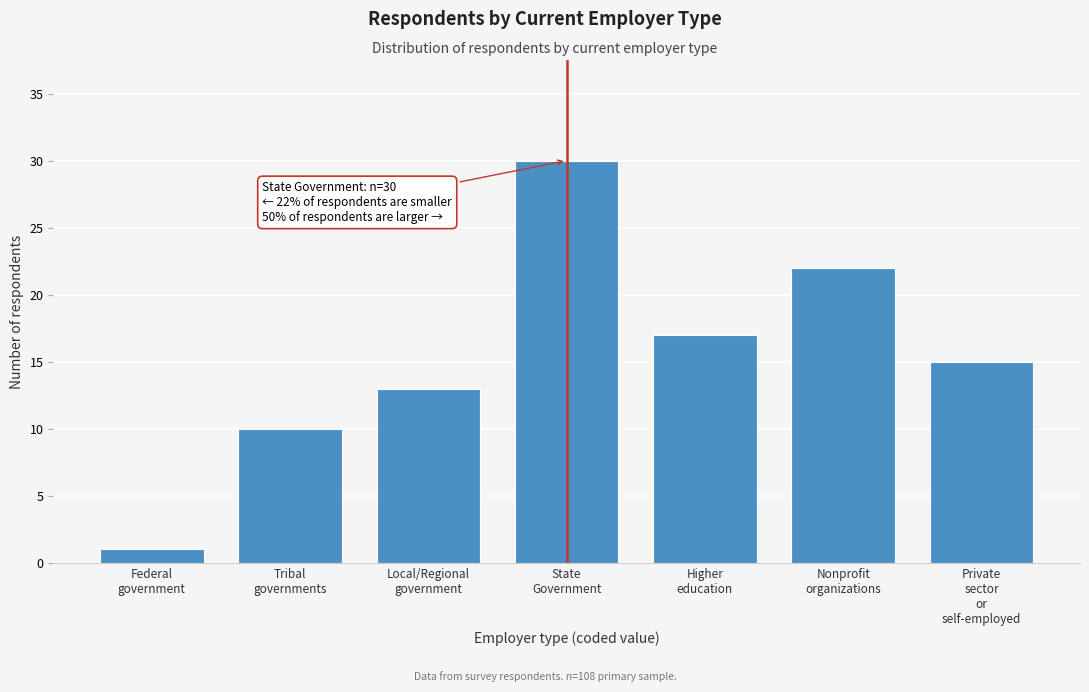

Reading right to left, extract all data points from this chart.

15	22	17	30	13	10	1